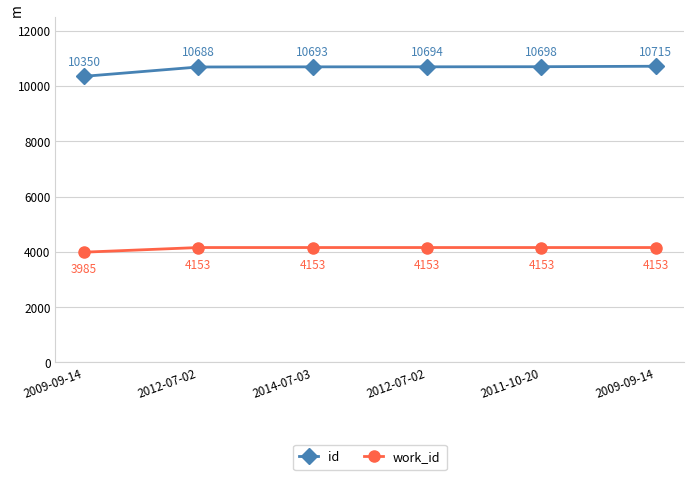

What is the sum of all id values?

63838